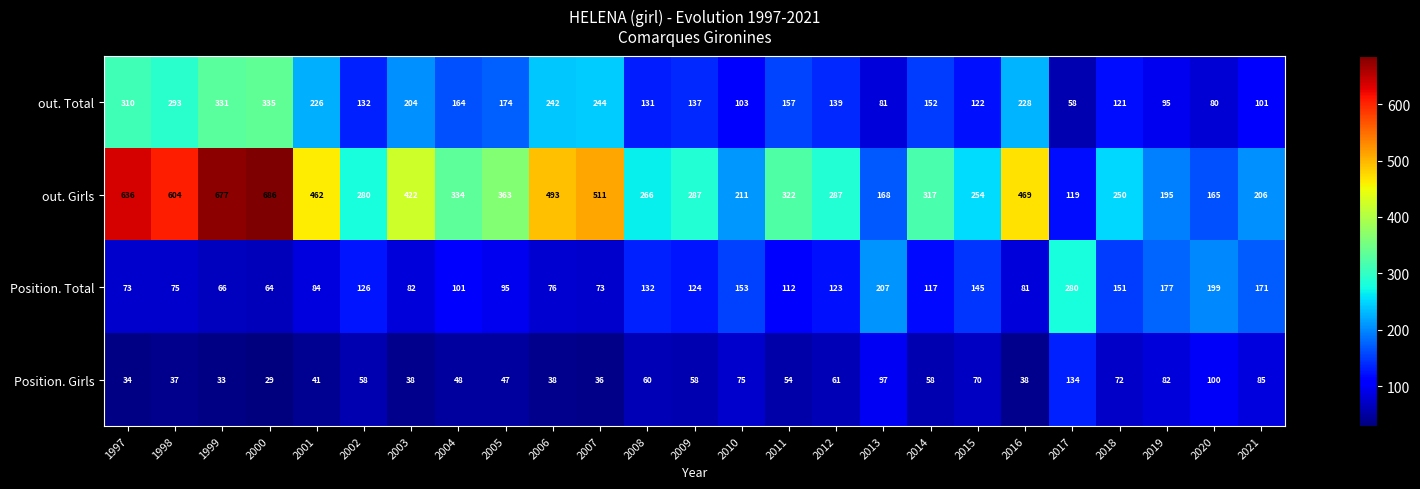

What is the sum of the Position. Total values at 2013 and 2020?

406